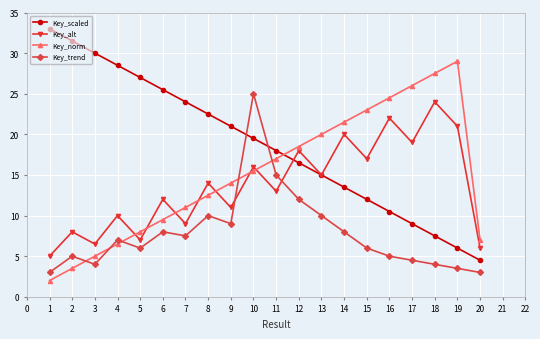

Read the Key_trend value at 2.

5.0